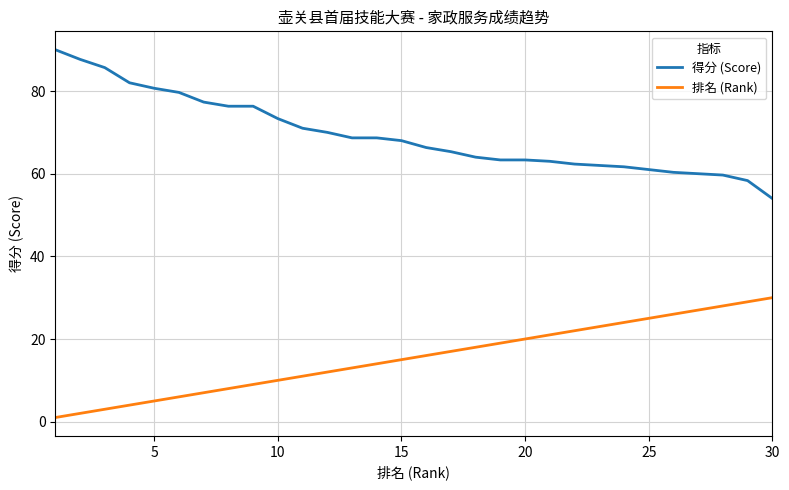

List the series in order of their peak value, highest first.

得分 (Score), 排名 (Rank)